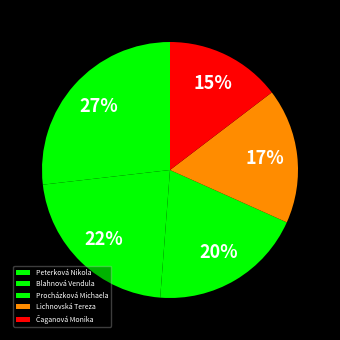

What is the ratio of the value at Čaganová Monika to the value at Peterková Nikola?

0.5